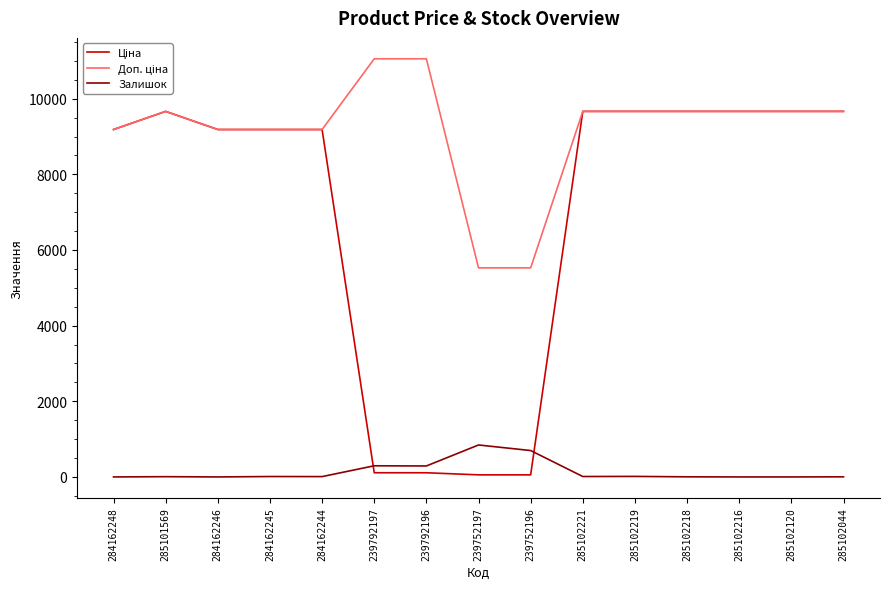

Does the chart have visible grid lines?

No